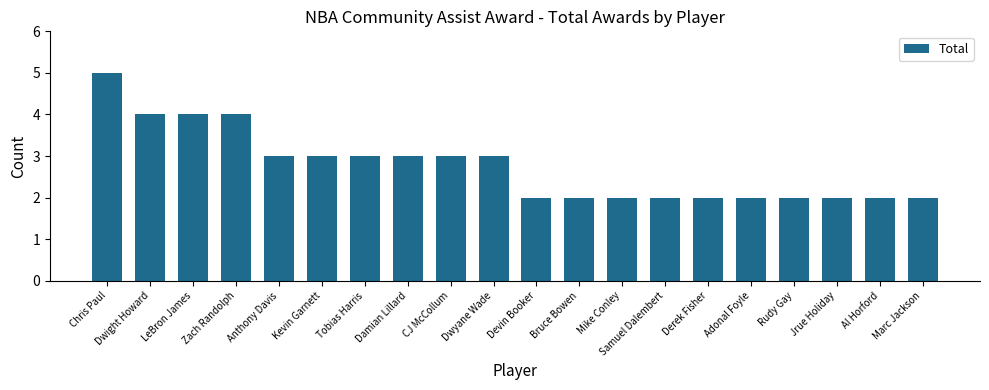

At which category does the chart reach its peak across all series?

Chris Paul